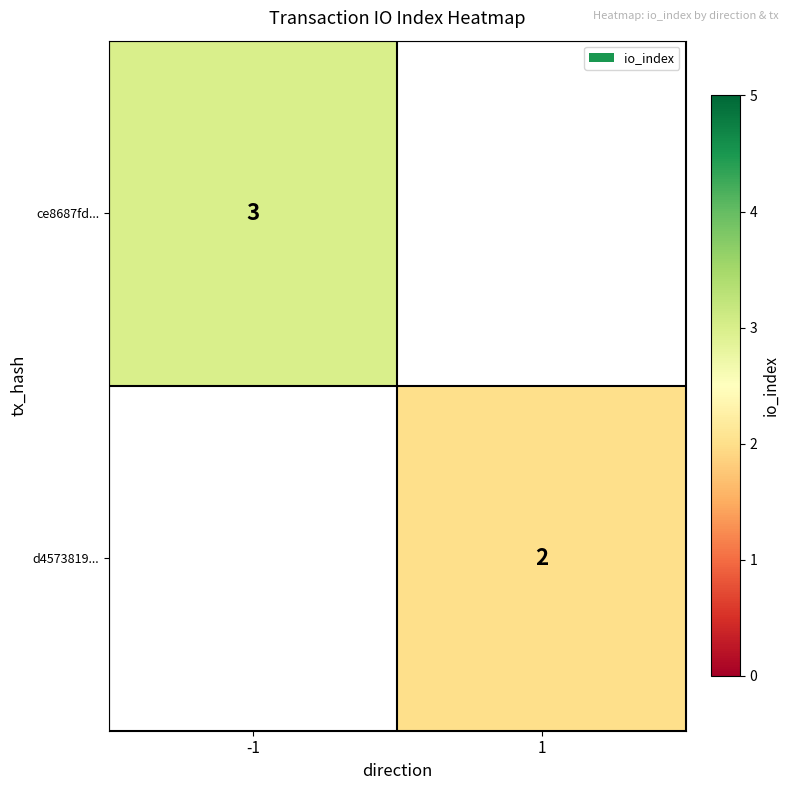

True or false: ce8687fd... has a value of 3 at -1.

True